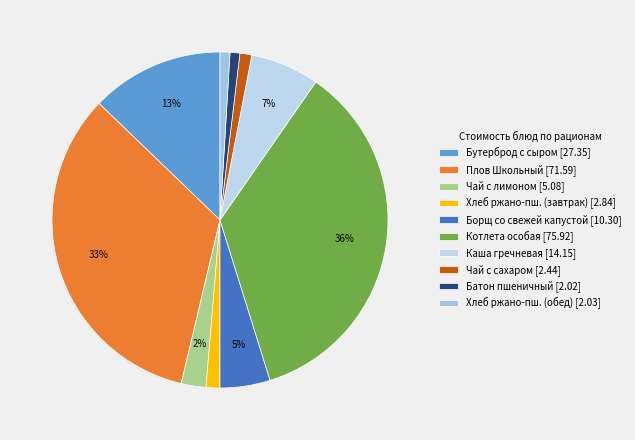

How many segments does this pie chart have?

10